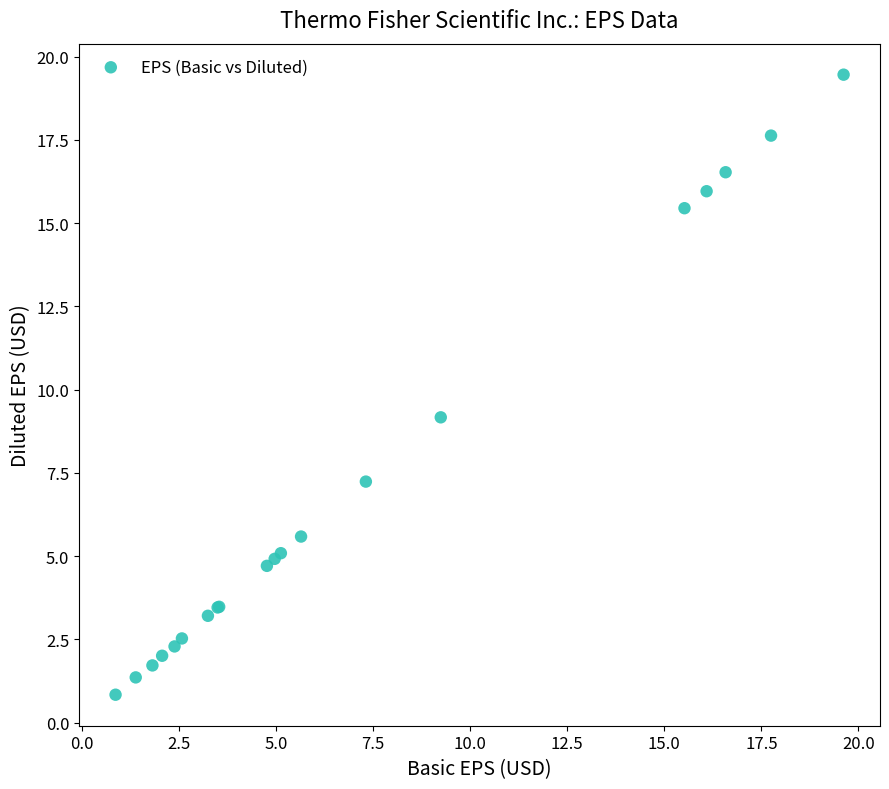

What Y value in the scatter plot is closest to 10?

9.2